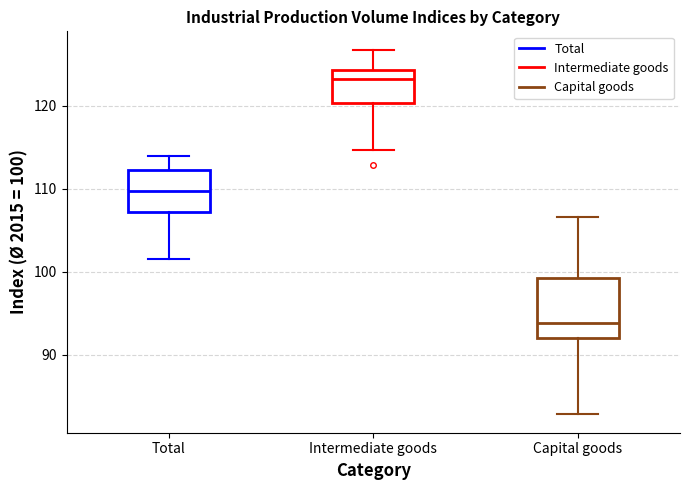

Reading left to right, transcribe this box plot: for each box, give where its median line is, the range the box spans, and where its two whiskers end, as read against the y-axis. The values are not printed on the chart, so give them approximately, as read against the axis.

Total: median 110, box 107 to 112, whiskers 102 to 114
Intermediate goods: median 123, box 120 to 124, whiskers 115 to 127
Capital goods: median 94, box 92 to 99, whiskers 83 to 107